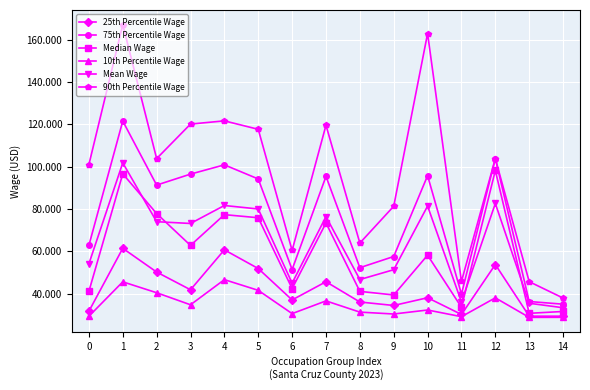

What are all the series names shown in the legend?

25th Percentile Wage, 75th Percentile Wage, Median Wage, 10th Percentile Wage, Mean Wage, 90th Percentile Wage